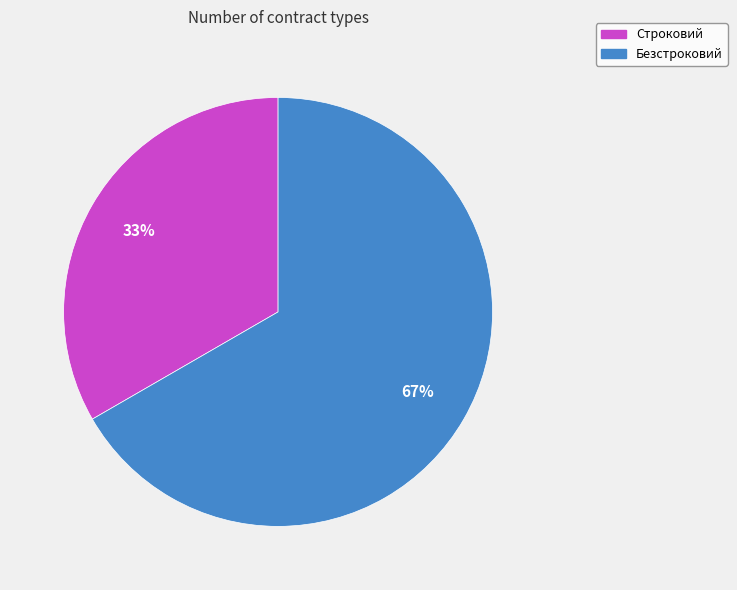

Which category has the biggest portion of the pie?

Безстроковий